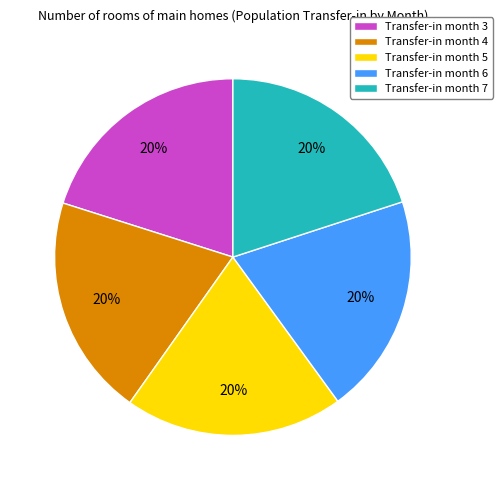

How many segments does this pie chart have?

5